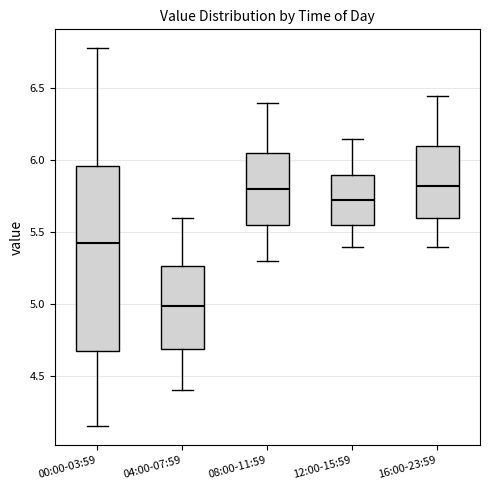

Reading left to right, read every box against the y-axis: the position of its median line, the range the box covers, and the ends of its whiskers. The values are not printed on the chart, so give them approximately, as read against the axis.

00:00-03:59: median 5.45, box 4.65 to 5.95, whiskers 4.15 to 6.80
04:00-07:59: median 5.00, box 4.70 to 5.25, whiskers 4.40 to 5.60
08:00-11:59: median 5.80, box 5.55 to 6.05, whiskers 5.30 to 6.40
12:00-15:59: median 5.75, box 5.55 to 5.90, whiskers 5.40 to 6.15
16:00-23:59: median 5.85, box 5.60 to 6.10, whiskers 5.40 to 6.45